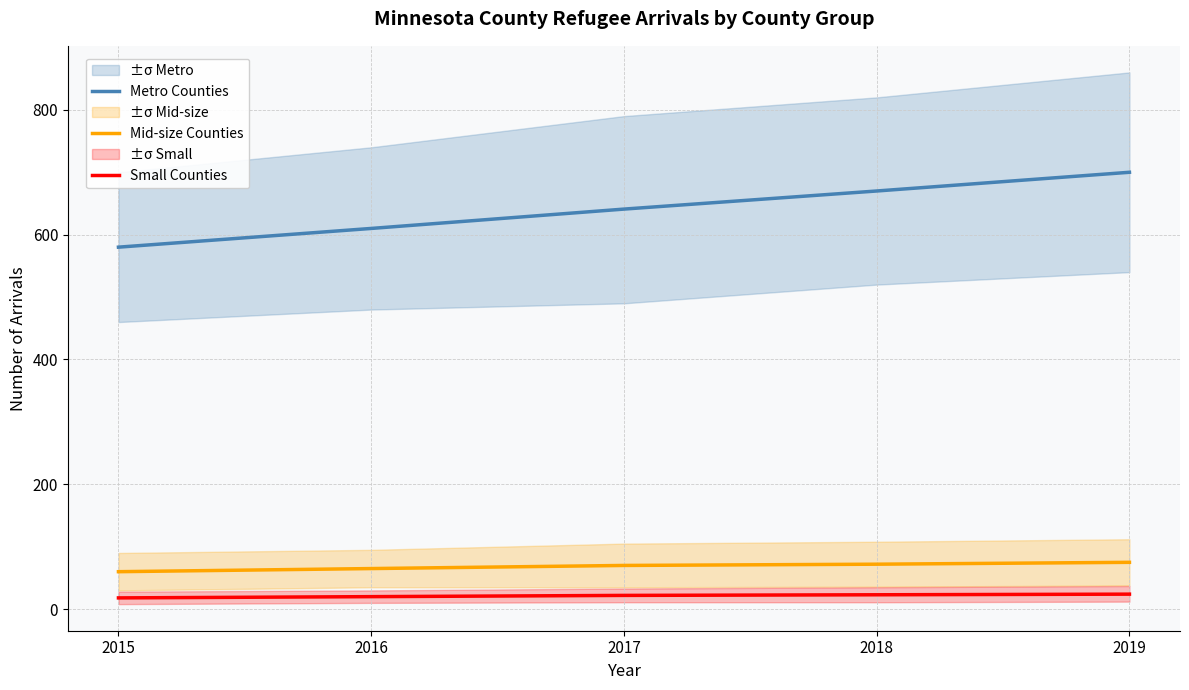

True or false: Mid-size Counties and Small Counties intersect in this chart.

False